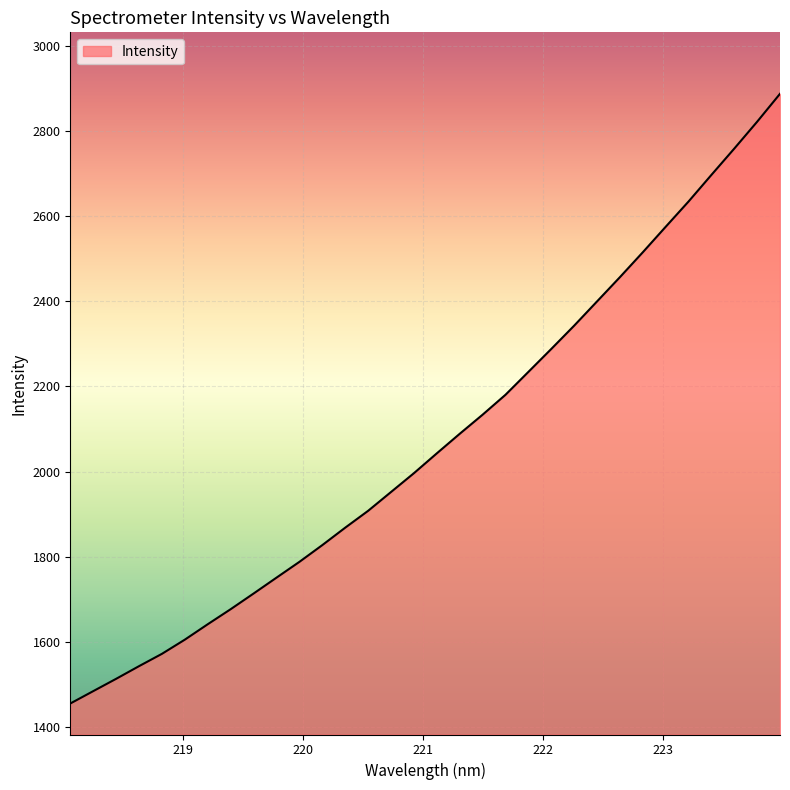

What is the minimum value shown in the chart?

1455.2